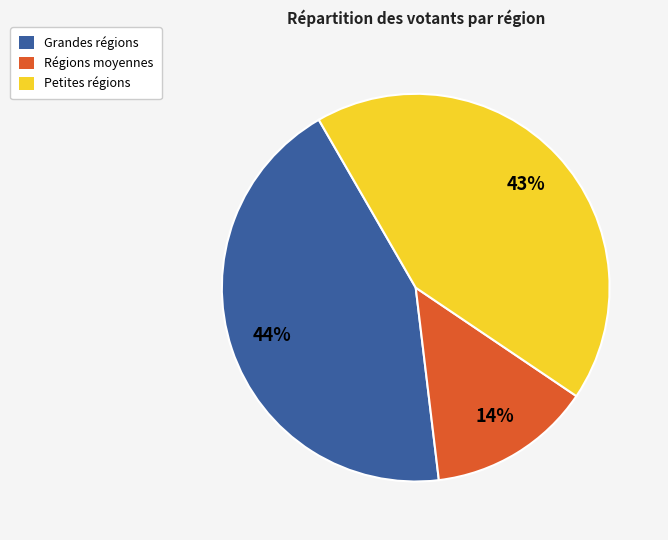

To the nearest percent, what is the difference between the largest and smallest slice percentages?

30%